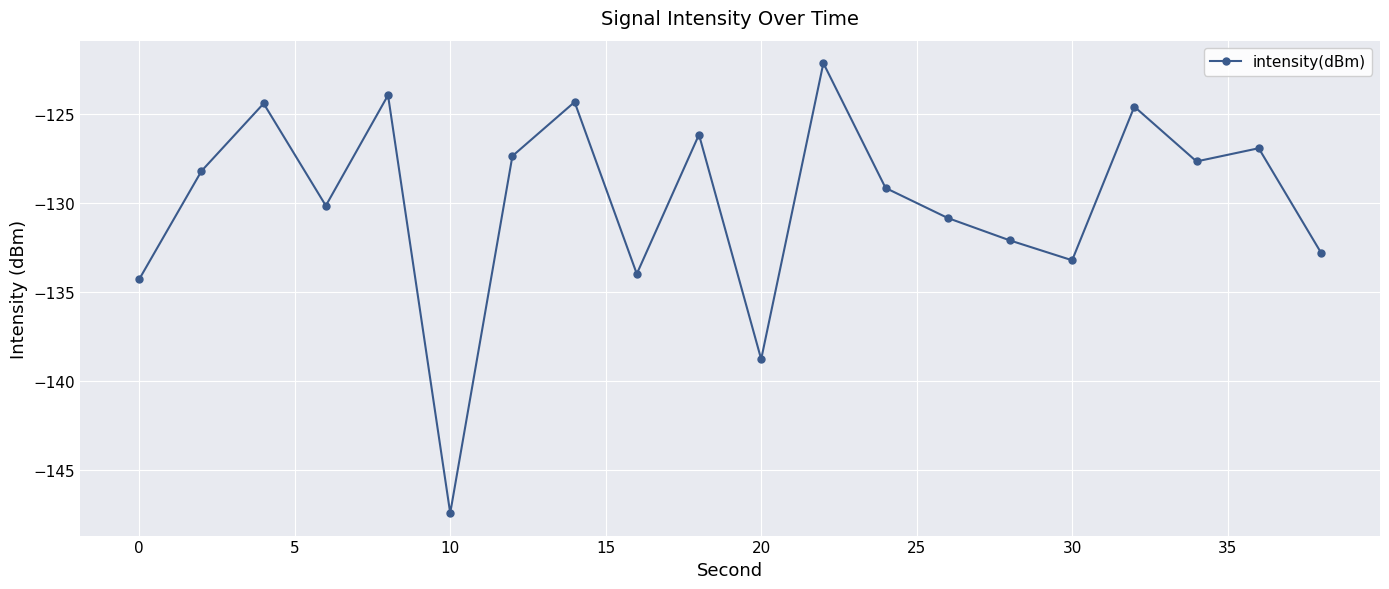

What is the value of the 13th point from the left?

-129.2